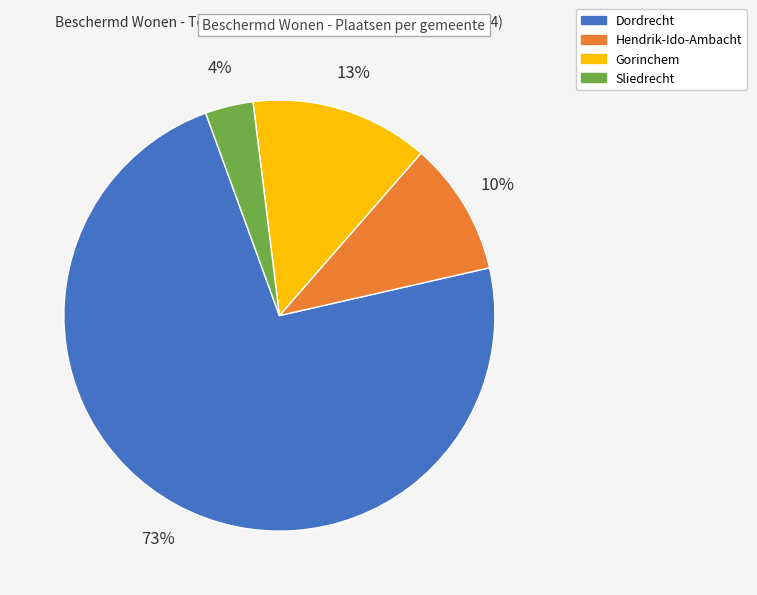

How many segments does this pie chart have?

4